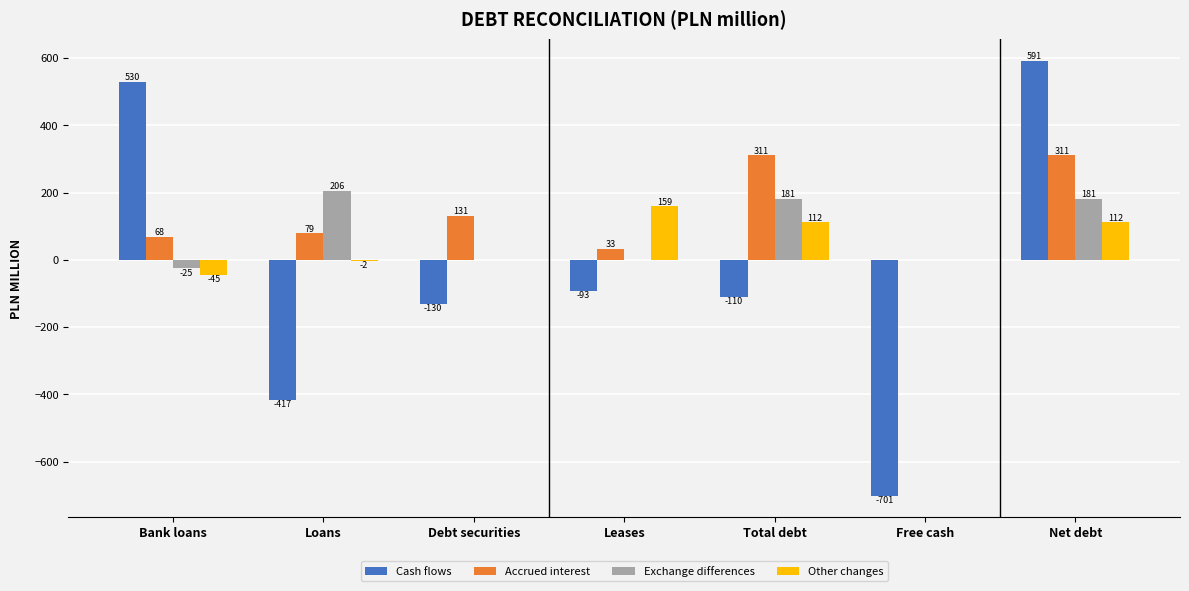

What is the maximum value for Accrued interest?

311